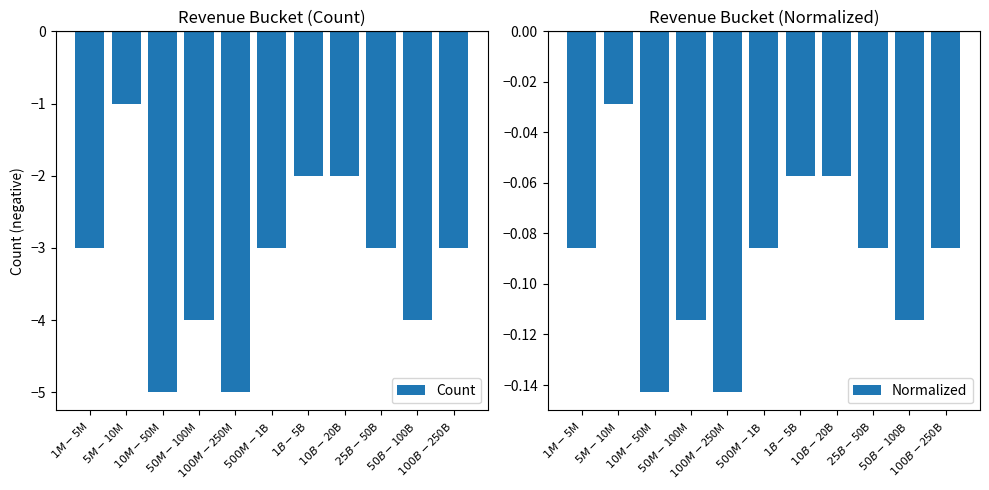

List the series in order of their overall mean, highest first.

Normalized, Count